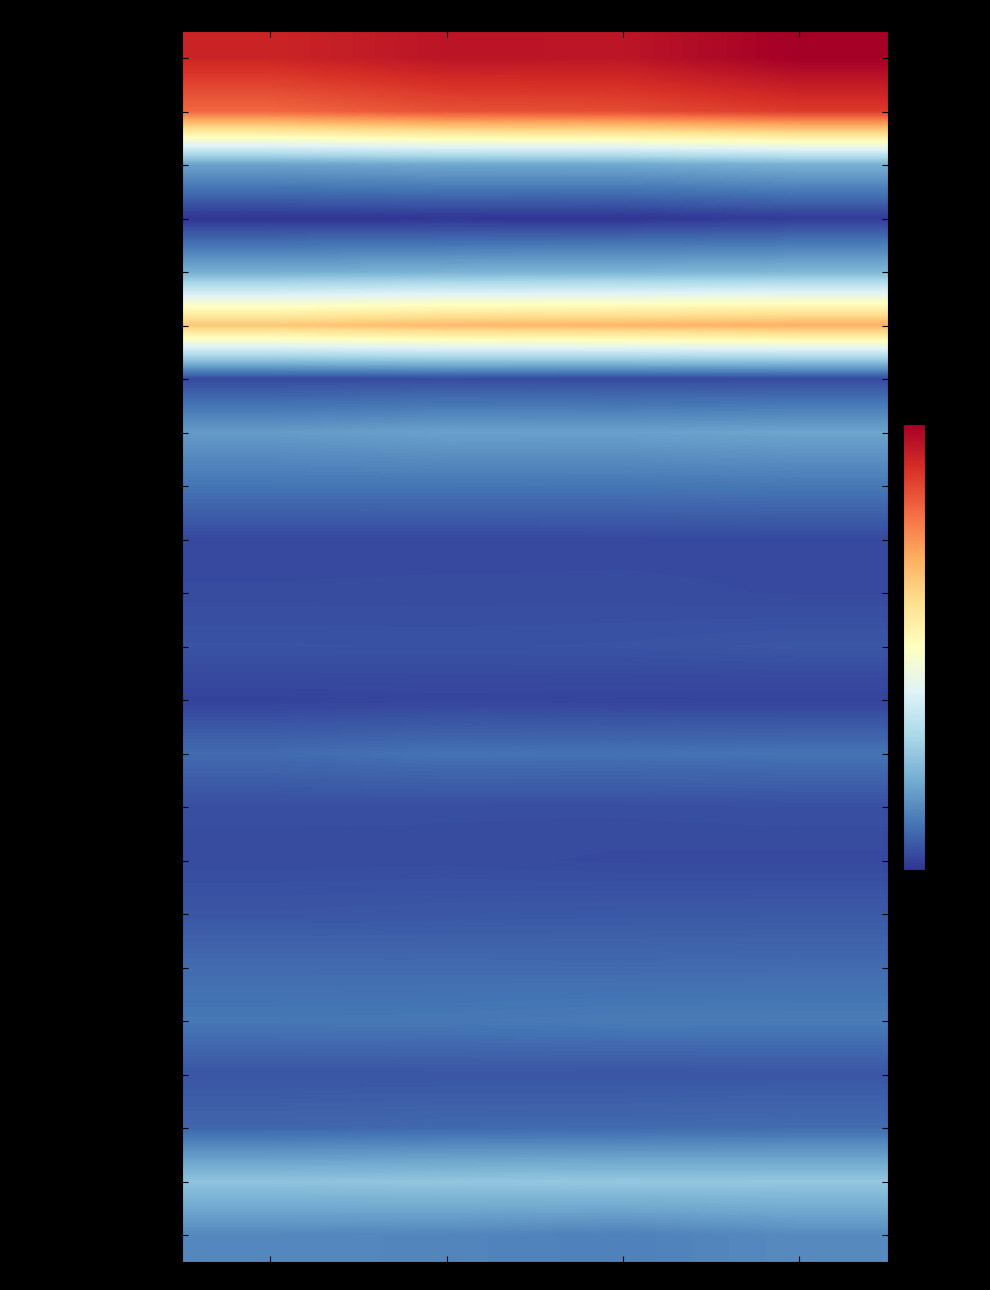

Reading left to right, extract all data points from this chart.

Corporate profits with IVA & CCAdj: 2024 Q1=3945.9	2024 Q2=4084.8	2024 Q3=4076.2	2024 Q4=4285.4
Domestic industries: 2024 Q1=3447.3	2024 Q2=3605.0	2024 Q3=3639.2	2024 Q4=3766.3
Financial: 2024 Q1=701.2	2024 Q2=745.9	2024 Q3=751.5	2024 Q4=822.5
Federal Reserve banks: 2024 Q1=-95.1	2024 Q2=-84.2	2024 Q3=-93.2	2024 Q4=-47.2
Other financial: 2024 Q1=796.4	2024 Q2=830.1	2024 Q3=844.7	2024 Q4=869.7
Nonfinancial: 2024 Q1=2746.1	2024 Q2=2859.1	2024 Q3=2887.7	2024 Q4=2943.8
Utilities: 2024 Q1=57.6	2024 Q2=66.9	2024 Q3=57.9	2024 Q4=61.6
Manufacturing: 2024 Q1=643.7	2024 Q2=695.0	2024 Q3=691.0	2024 Q4=722.4
Durable goods: 2024 Q1=355.7	2024 Q2=357.5	2024 Q3=361.2	2024 Q4=378.3
Fabricated metal products: 2024 Q1=45.1	2024 Q2=44.5	2024 Q3=48.7	2024 Q4=51.5
Machinery: 2024 Q1=62.3	2024 Q2=66.7	2024 Q3=66.5	2024 Q4=56.2
Computer and electronic products: 2024 Q1=113.7	2024 Q2=107.6	2024 Q3=113.8	2024 Q4=136.0
Motor vehicles: 2024 Q1=-0.6	2024 Q2=13.5	2024 Q3=4.6	2024 Q4=2.2
Nondurable goods: 2024 Q1=288.0	2024 Q2=337.5	2024 Q3=329.8	2024 Q4=344.2
Food and beverage: 2024 Q1=83.5	2024 Q2=79.6	2024 Q3=82.3	2024 Q4=90.1
Petroleum and coal products: 2024 Q1=64.7	2024 Q2=67.8	2024 Q3=53.2	2024 Q4=52.0
Chemical products: 2024 Q1=132.1	2024 Q2=143.1	2024 Q3=152.7	2024 Q4=156.2
Wholesale trade: 2024 Q1=284.2	2024 Q2=286.0	2024 Q3=281.8	2024 Q4=288.7
Retail trade: 2024 Q1=373.8	2024 Q2=379.7	2024 Q3=402.3	2024 Q4=404.8
Transportation and warehousing: 2024 Q1=129.4	2024 Q2=129.4	2024 Q3=128.1	2024 Q4=131.6
Information: 2024 Q1=250.5	2024 Q2=272.8	2024 Q3=278.1	2024 Q4=296.7
Other nonfinancial: 2024 Q1=1006.9	2024 Q2=1029.2	2024 Q3=1048.5	2024 Q4=1038.0
Rest of the world: 2024 Q1=498.6	2024 Q2=479.8	2024 Q3=437.0	2024 Q4=519.2